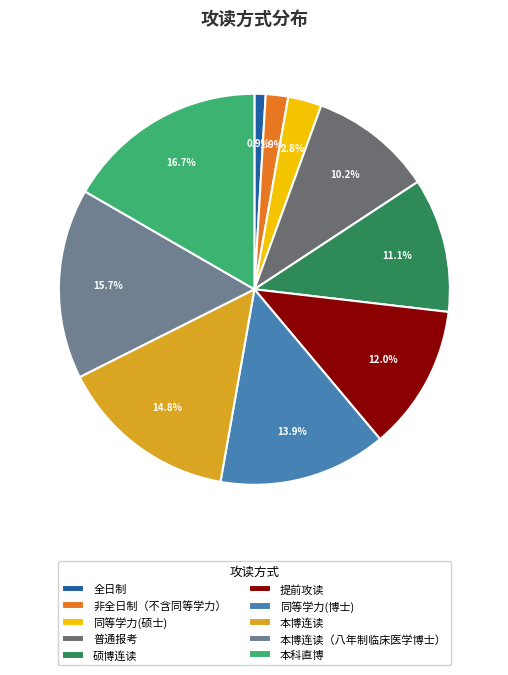

What percentage is the 硕博连读 slice, to the nearest percent?

11%